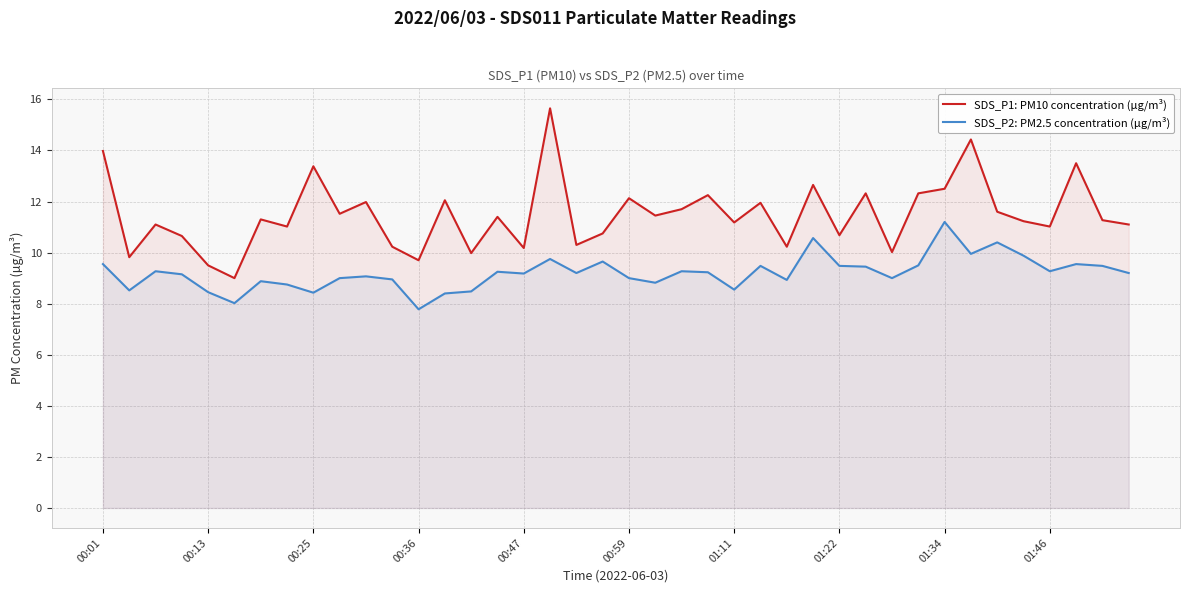

At which category does the chart reach its peak across all series?

17